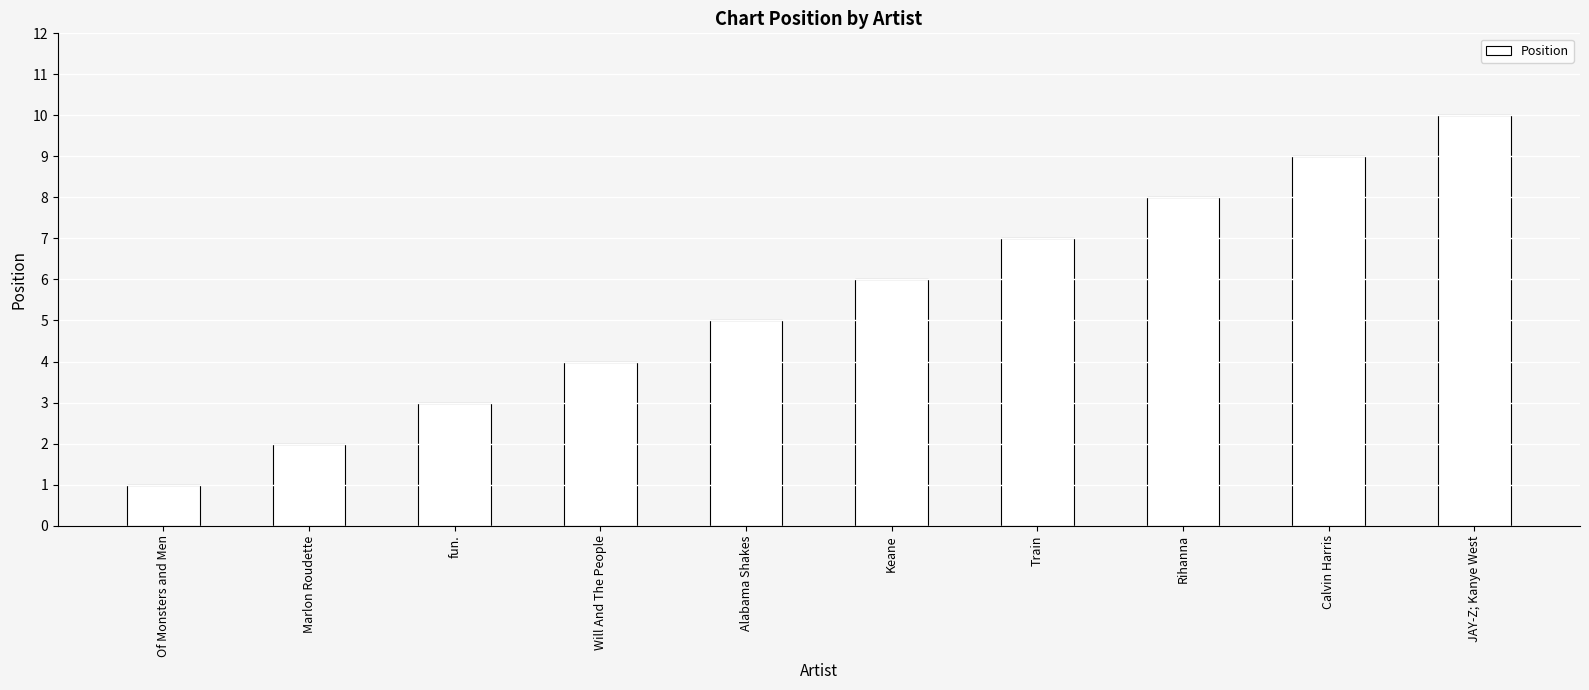

What is the ratio of the value at Will And The People to the value at JAY-Z; Kanye West?

0.4